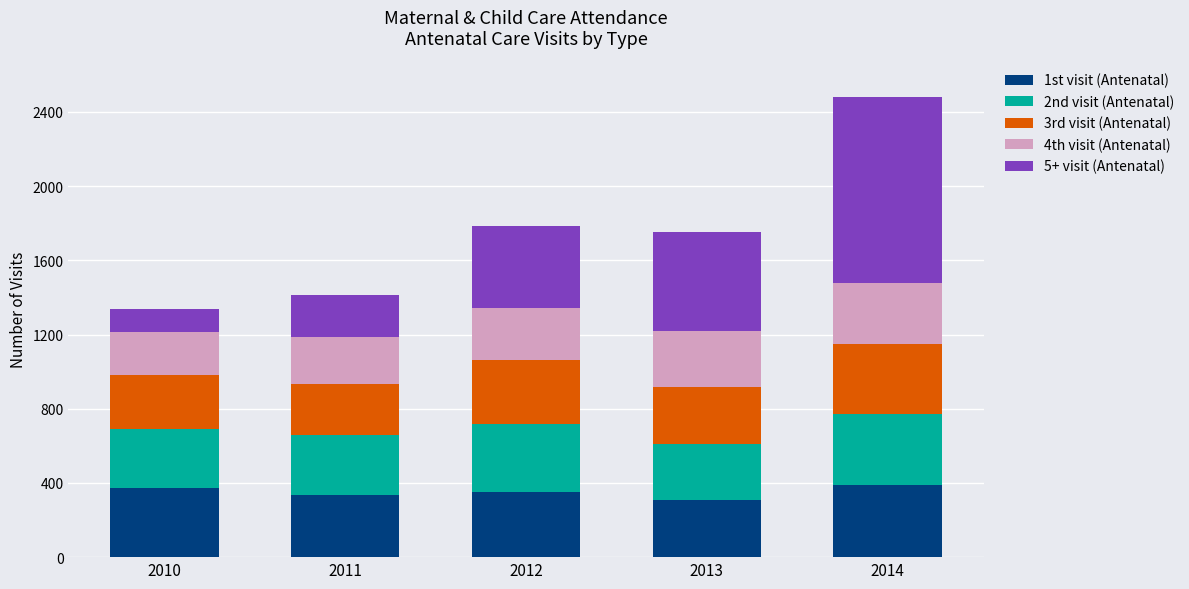

What is the maximum value for 1st visit (Antenatal)?

388